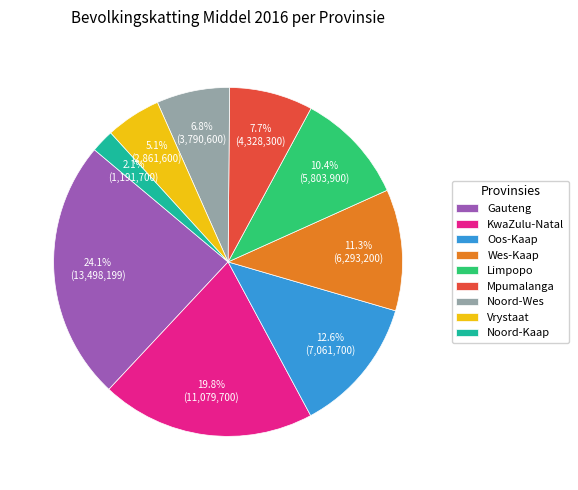

To the nearest percent, what percentage of the pie is Limpopo?

10%